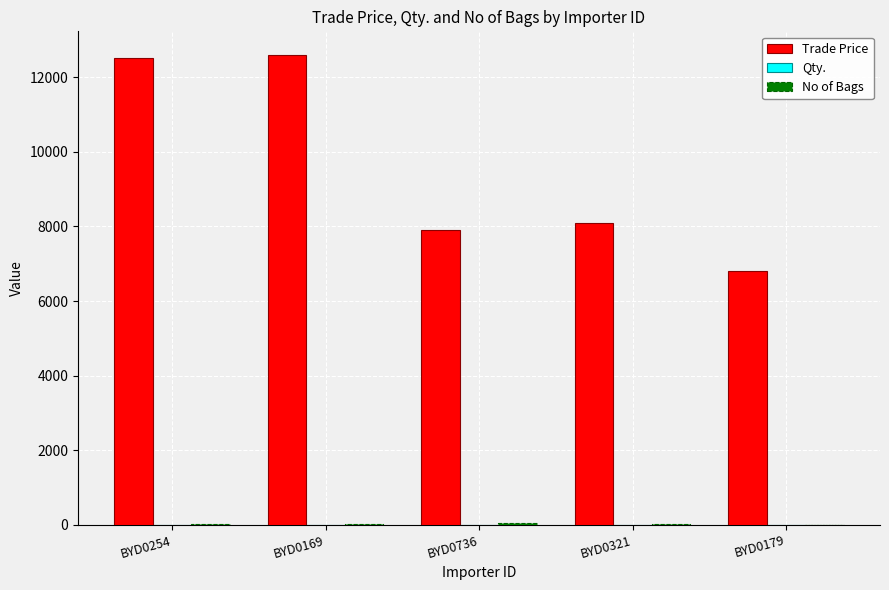

Count the number of categories in the chart.

5